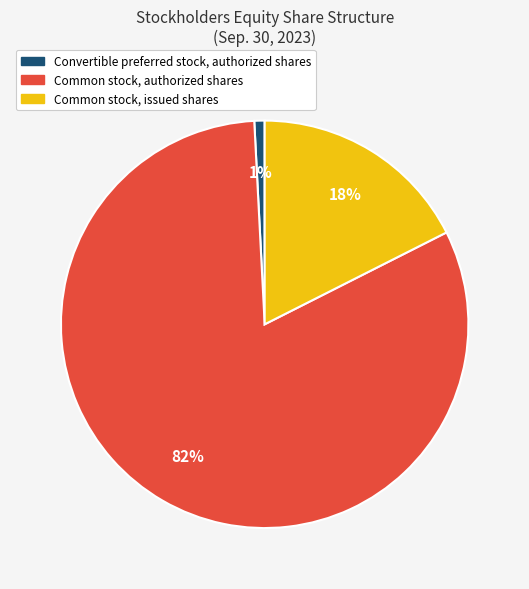

The Common stock, issued shares slice represents 27% of the pie. True or false?

False